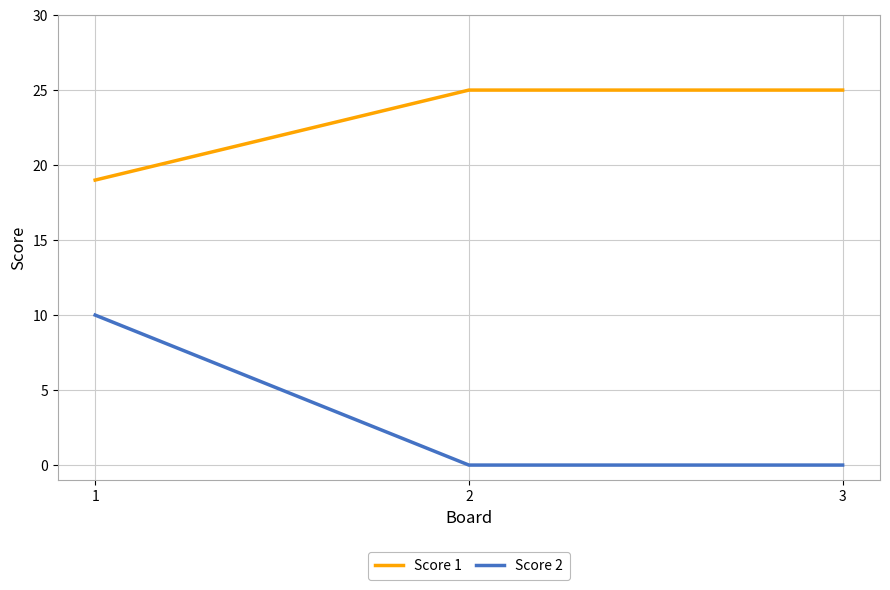

Count the number of categories in the chart.

3